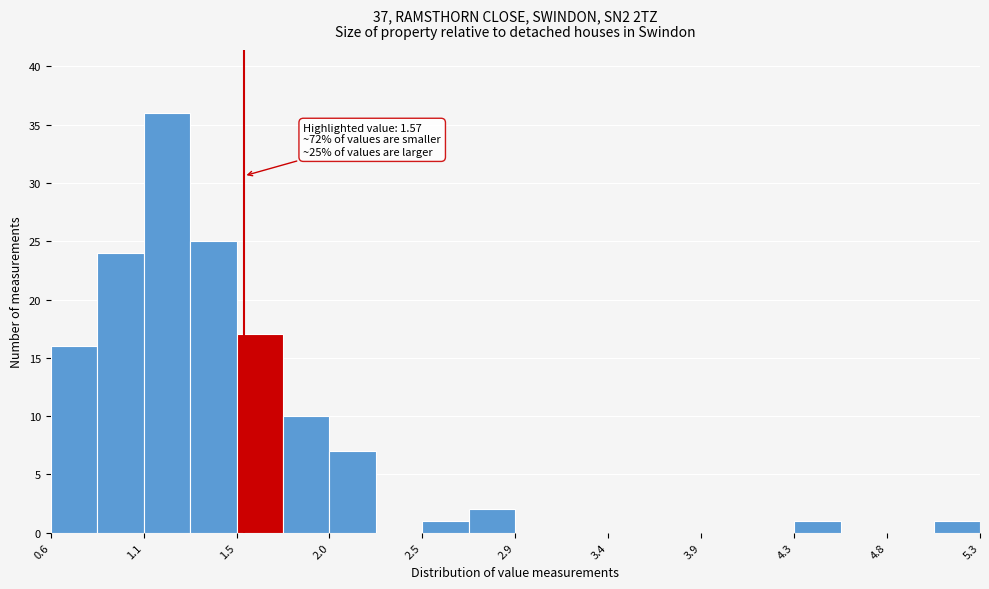

Which range on the x-axis has the tallest bar?

1.05 to 1.30